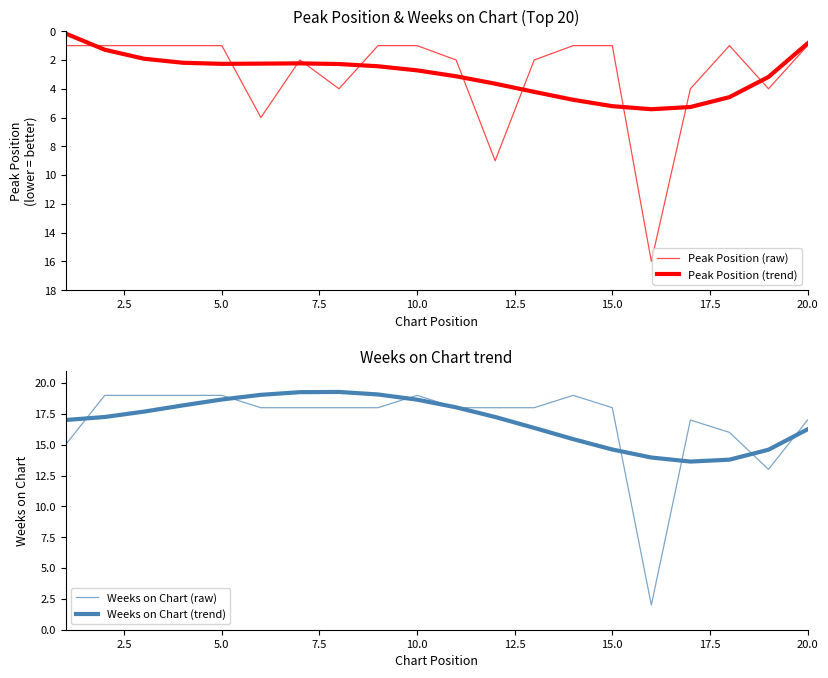

What position from the right is 5.0?

18